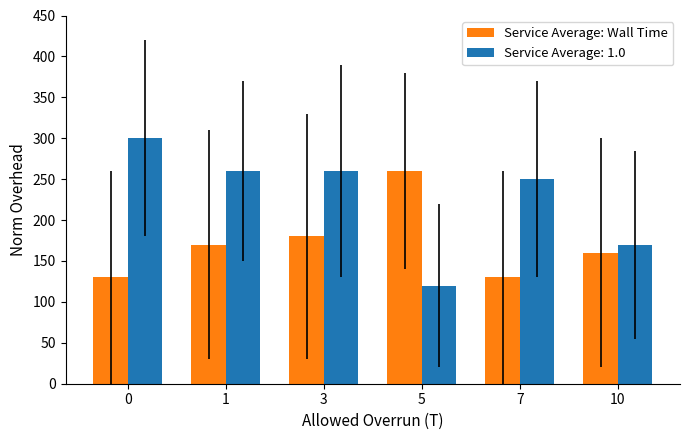

Rank the series by their maximum value, from lowest to highest.

Service Average: Wall Time, Service Average: 1.0